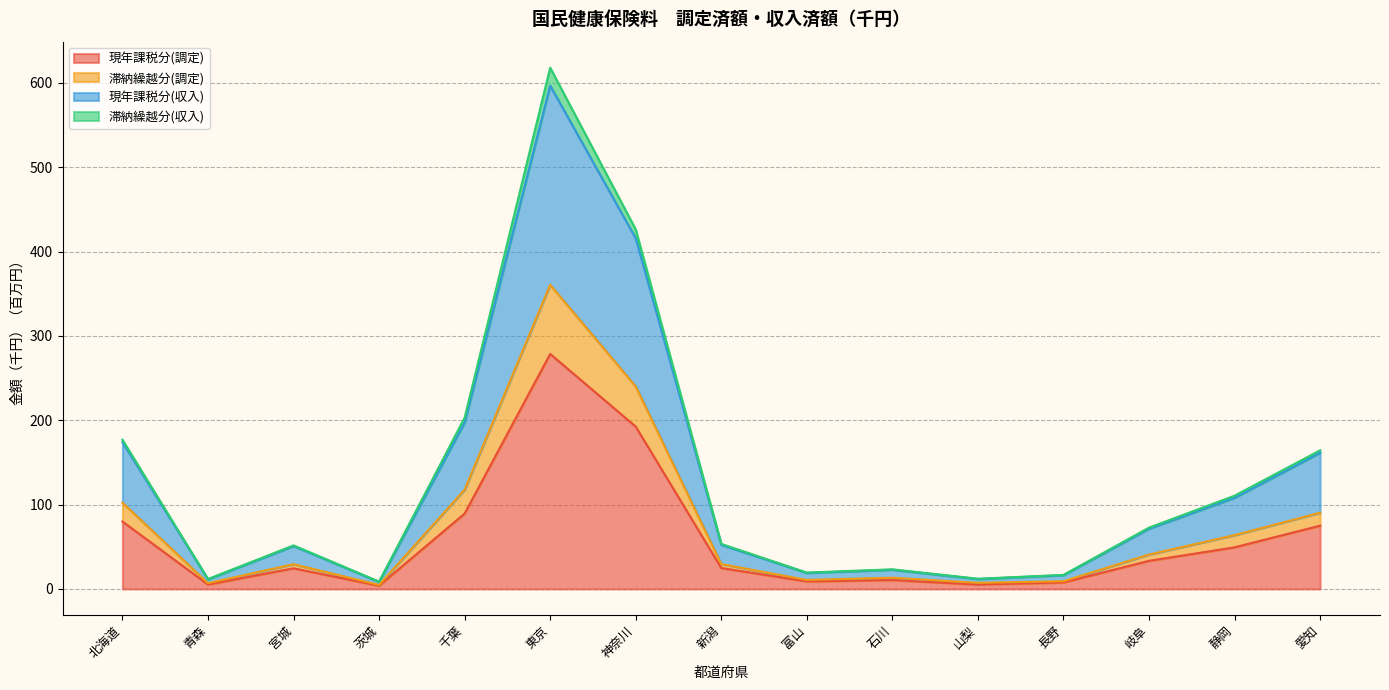

Which category has the lowest value across all series?

茨城